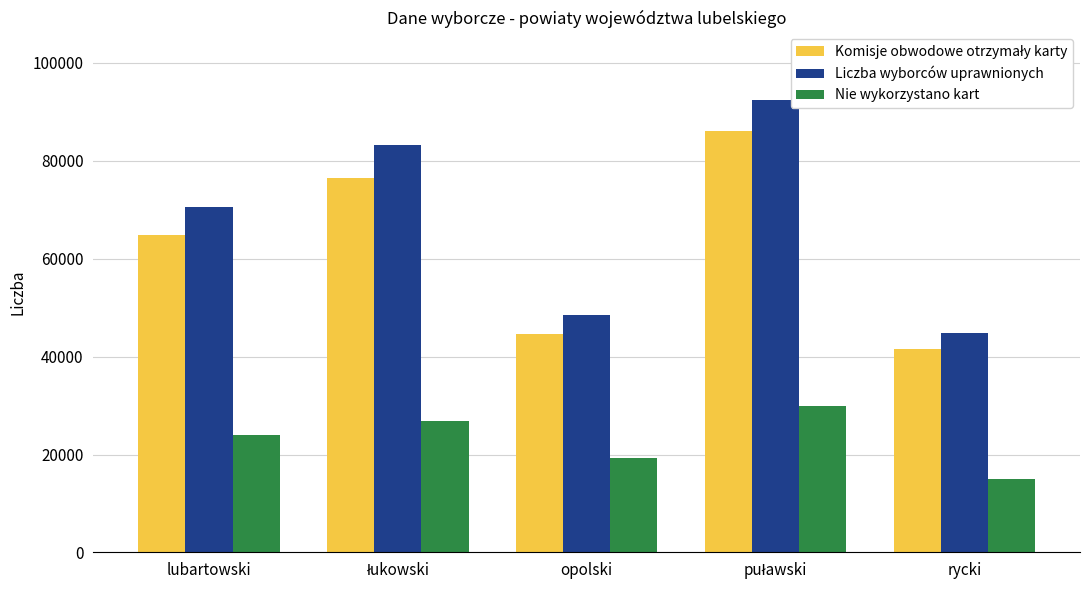

What is the sum of all Nie wykorzystano kart values?

114853